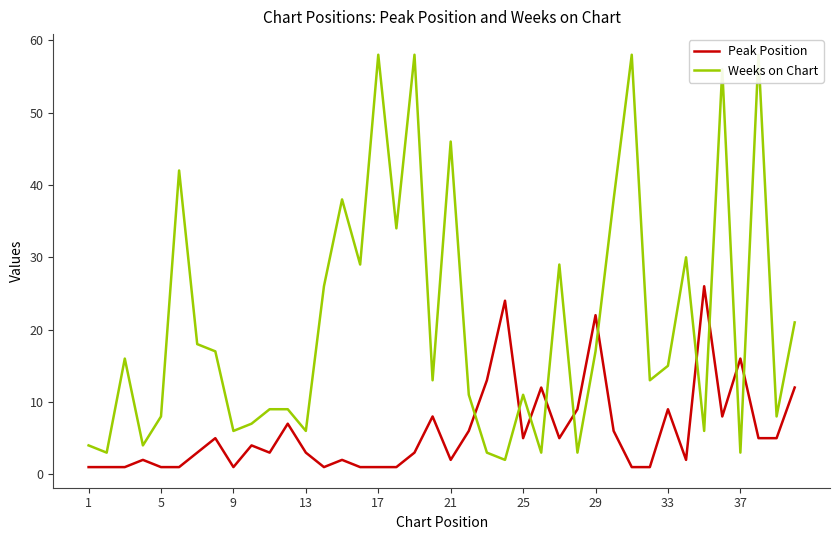

How many times do Weeks on Chart and Peak Position cross each other?

10